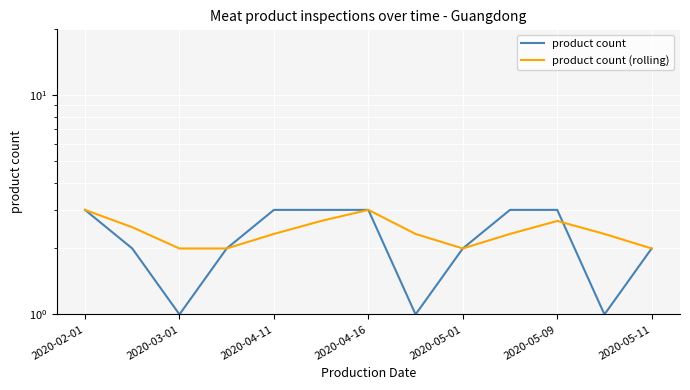

Where does the product count series first go above 2?

2020-02-01